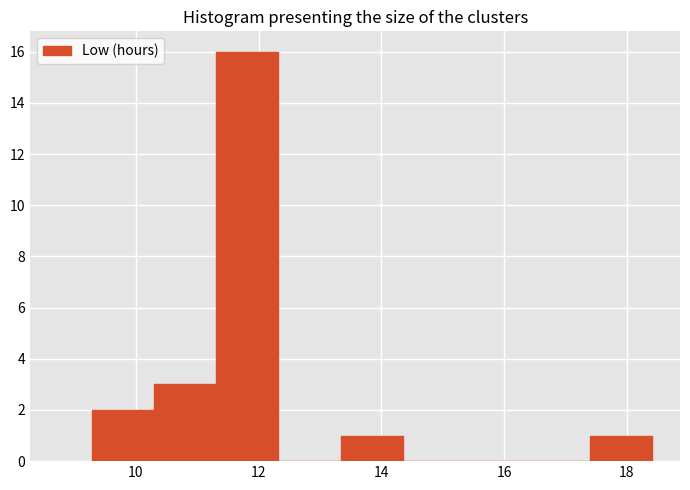

Reading left to right, transcribe this chart: for each bar, give the range it covers on the x-axis and its height. Neither the bar edges nor the heights are printed on the chart, so give them approximately, as read against the axes.

9.2 to 10.2: 2
10.2 to 11.4: 3
11.4 to 12.4: 16
12.4 to 13.4: 0
13.4 to 14.4: 1
14.4 to 15.4: 0
15.4 to 16.4: 0
16.4 to 17.4: 0
17.4 to 18.4: 1